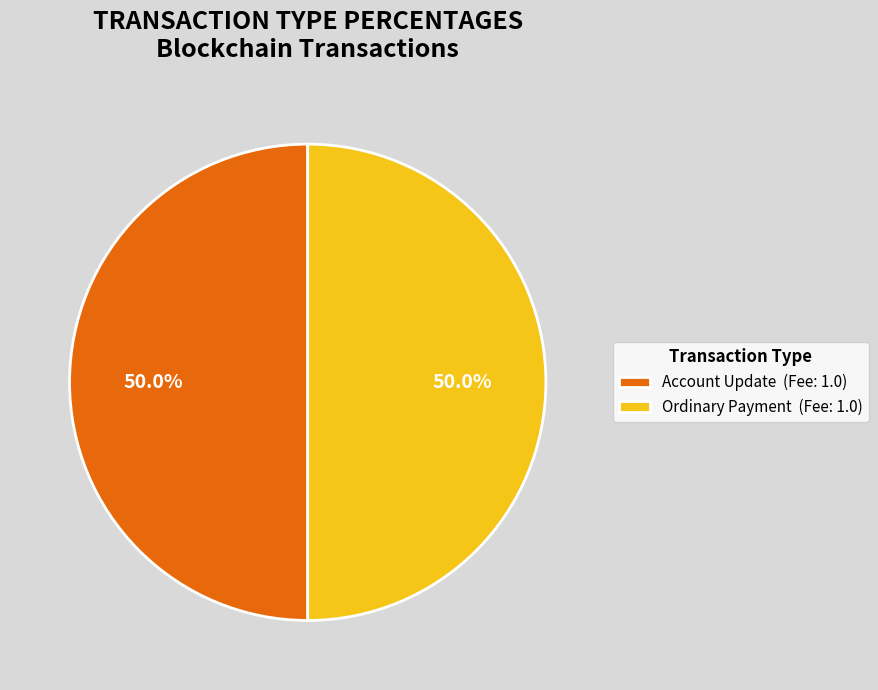

How much of the chart is everything except Ordinary Payment (Fee: 1.0)?

50.0%